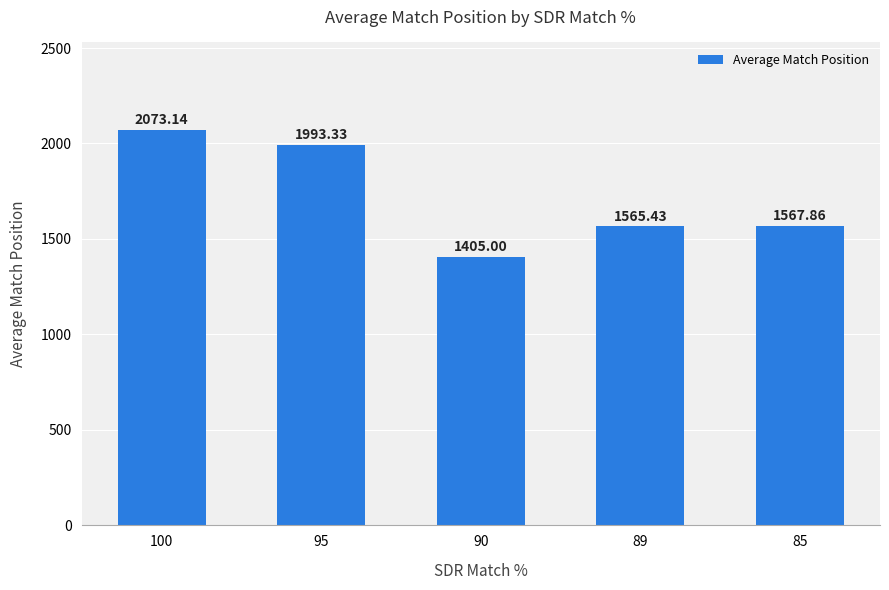

Rank the categories by value from lowest to highest.

90, 89, 85, 95, 100